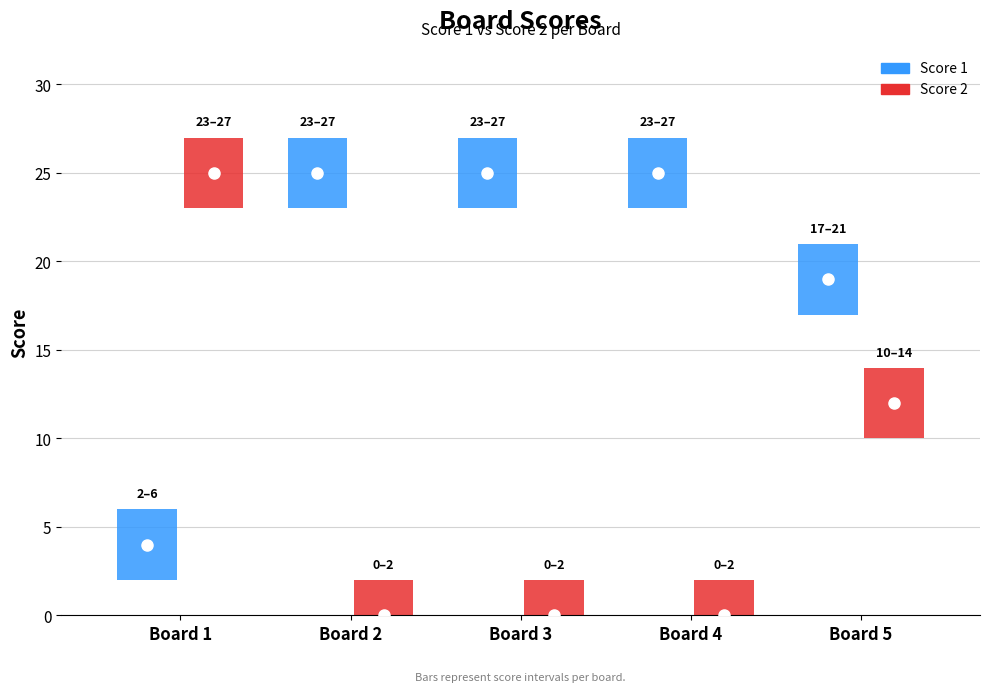

Does the chart display data point markers on the line(s)?

No